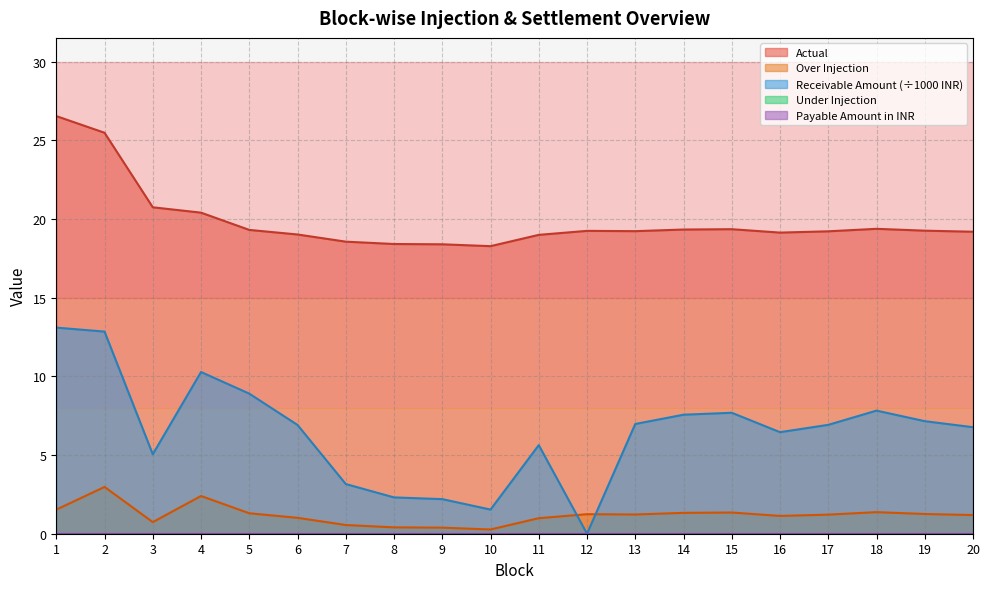

List the series in order of their peak value, highest first.

Actual, Receivable Amount in INR, Over Injection